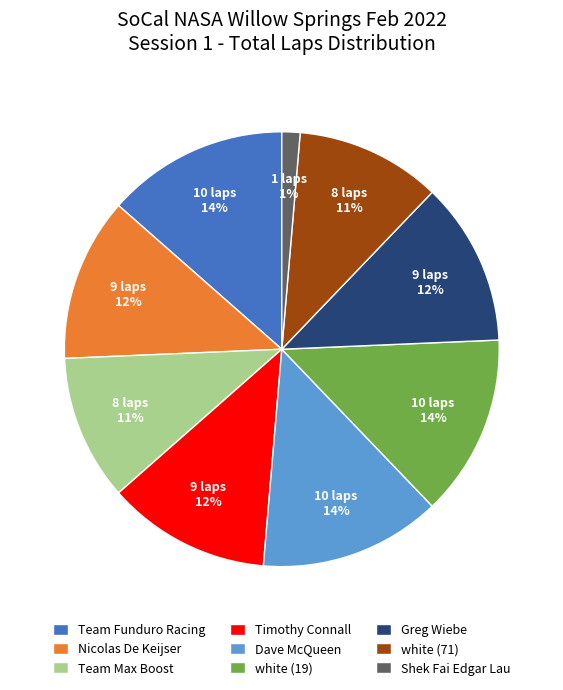

Which category has the smallest portion of the pie?

Shek Fai Edgar Lau